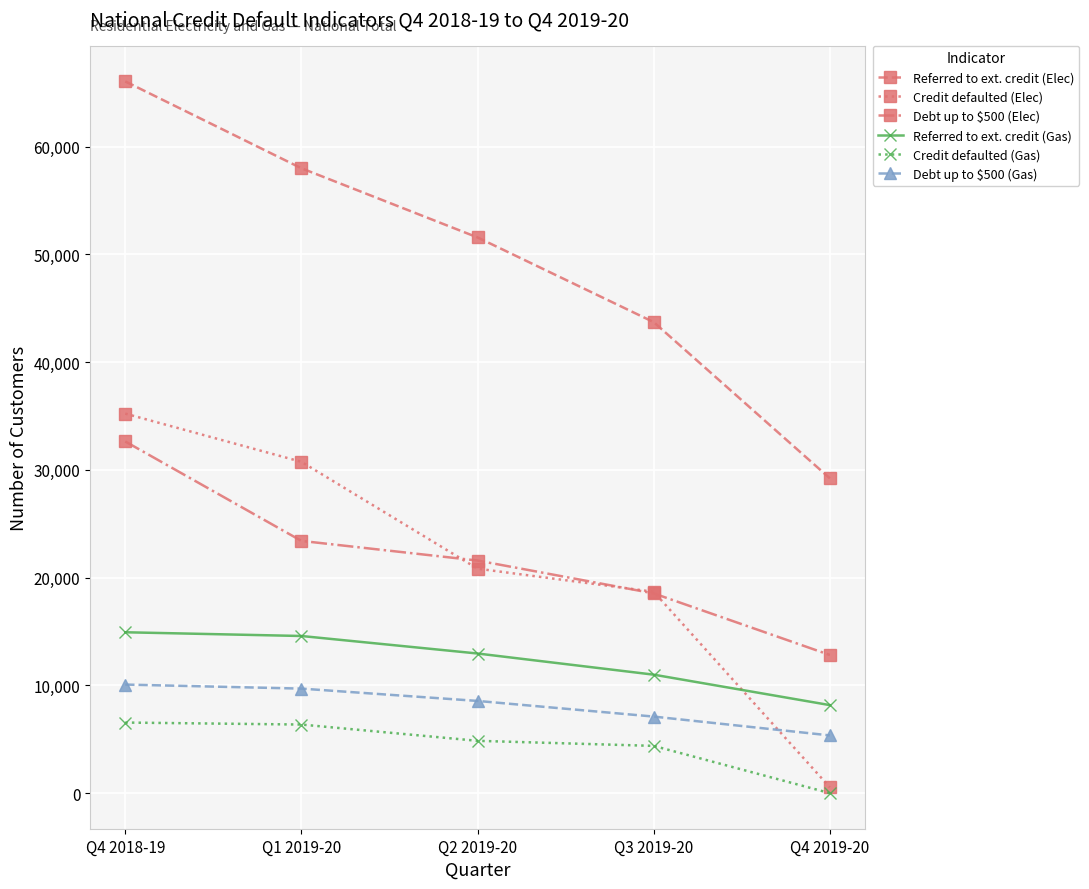

Which series has the largest range (max minus min)?

Referred to ext. credit (Elec)